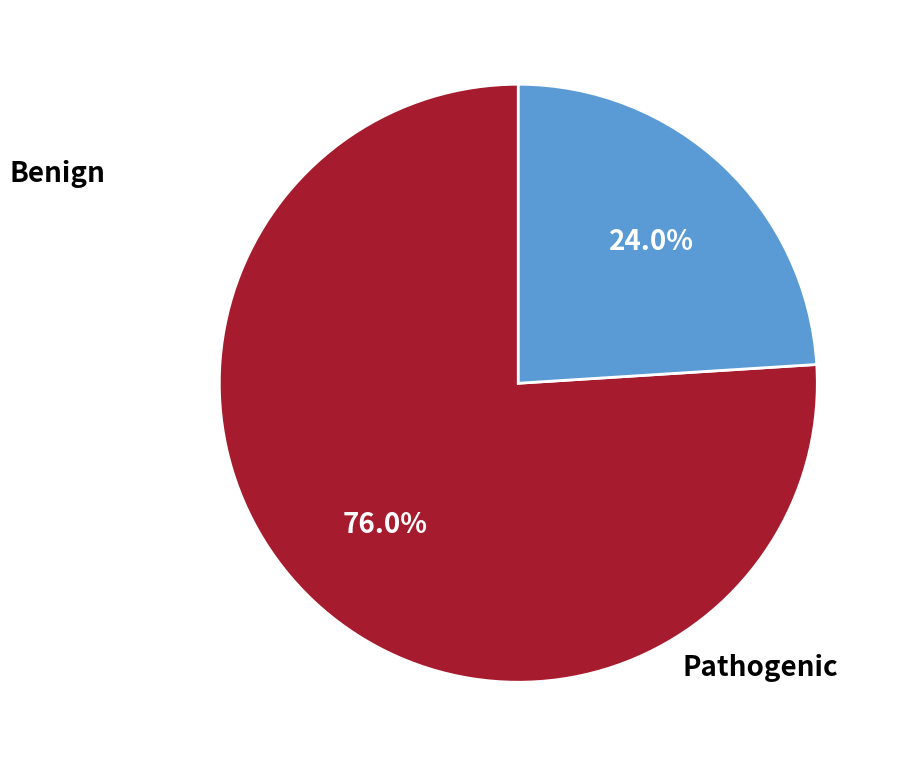

Does any single category account for the majority?

Yes